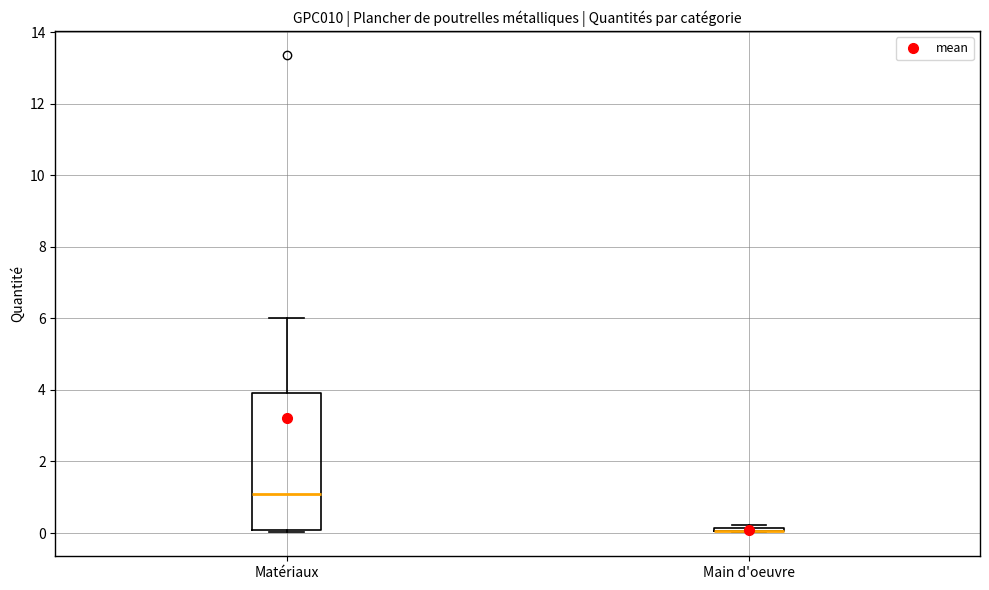

Where does the upper whisker of the box for Matériaux end on the y-axis? The values are not printed on the chart, so give them approximately, as read against the axis.

6.0